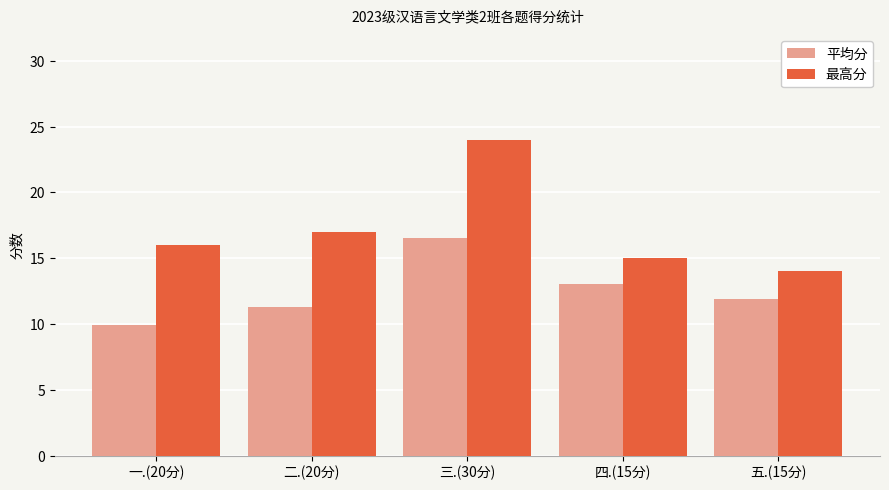

What is the difference between the highest and lowest values at 一.(20分)?

6.1